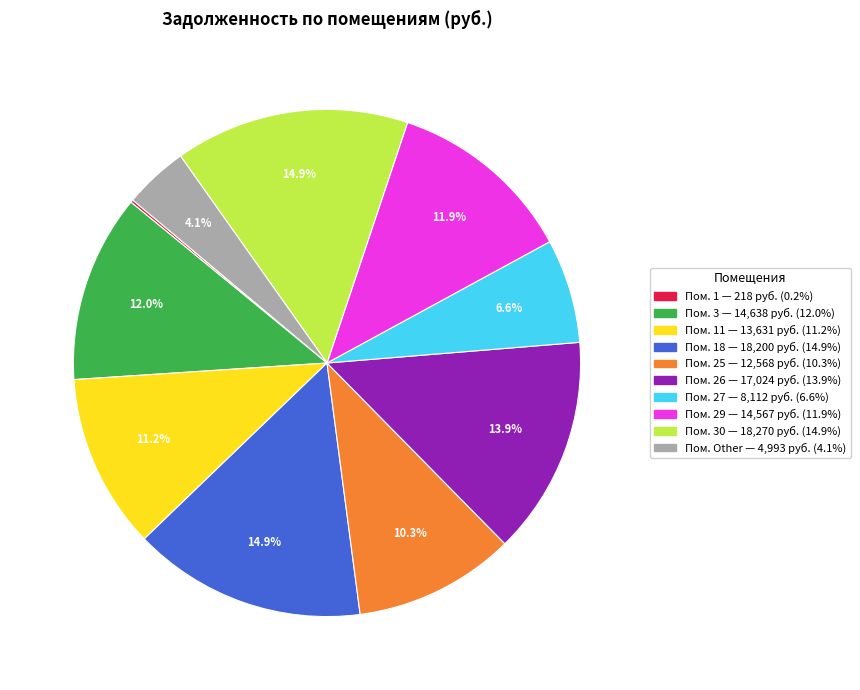

Is there a majority slice in this chart?

No